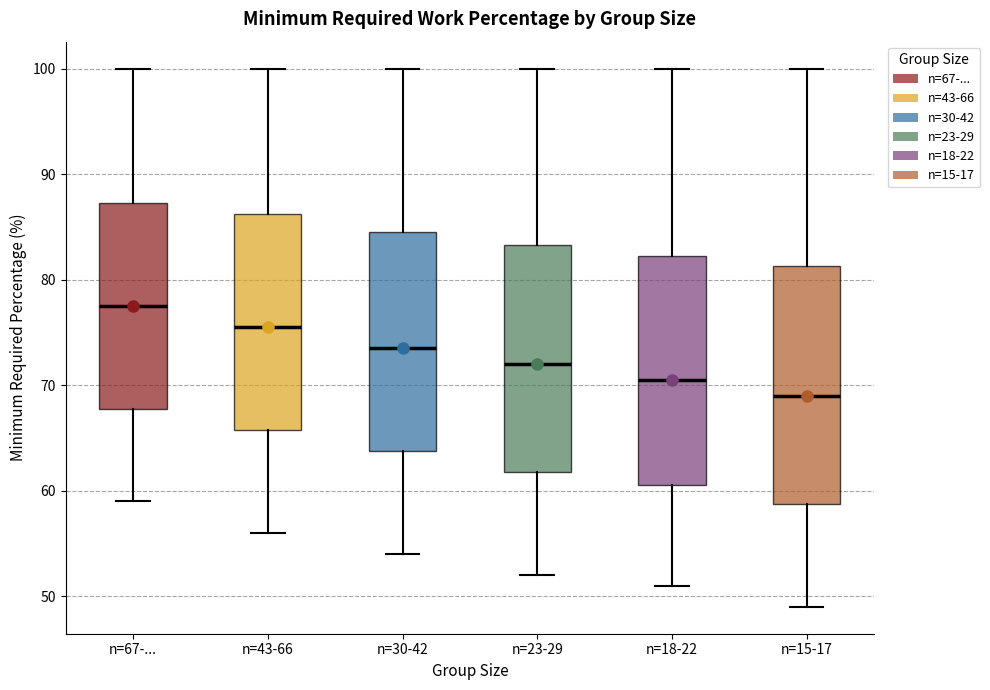

Reading left to right, read every box against the y-axis: the position of its median line, the range the box covers, and the ends of its whiskers. The values are not printed on the chart, so give them approximately, as read against the axis.

n=67-...: median 78, box 68 to 87, whiskers 59 to 100
n=43-66: median 76, box 66 to 86, whiskers 56 to 100
n=30-42: median 74, box 64 to 85, whiskers 54 to 100
n=23-29: median 72, box 62 to 83, whiskers 52 to 100
n=18-22: median 71, box 61 to 82, whiskers 51 to 100
n=15-17: median 69, box 59 to 81, whiskers 49 to 100